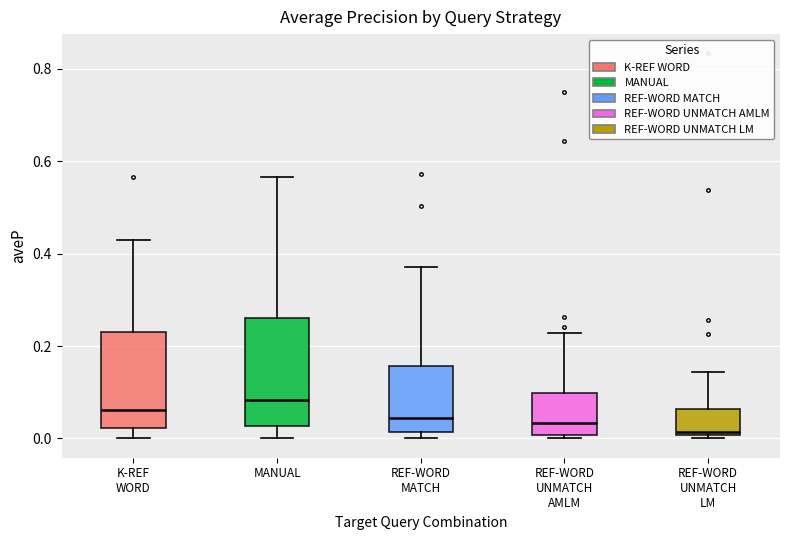

Comparing the boxes themselves (not the whiskers), which one is the tallest?

MANUAL